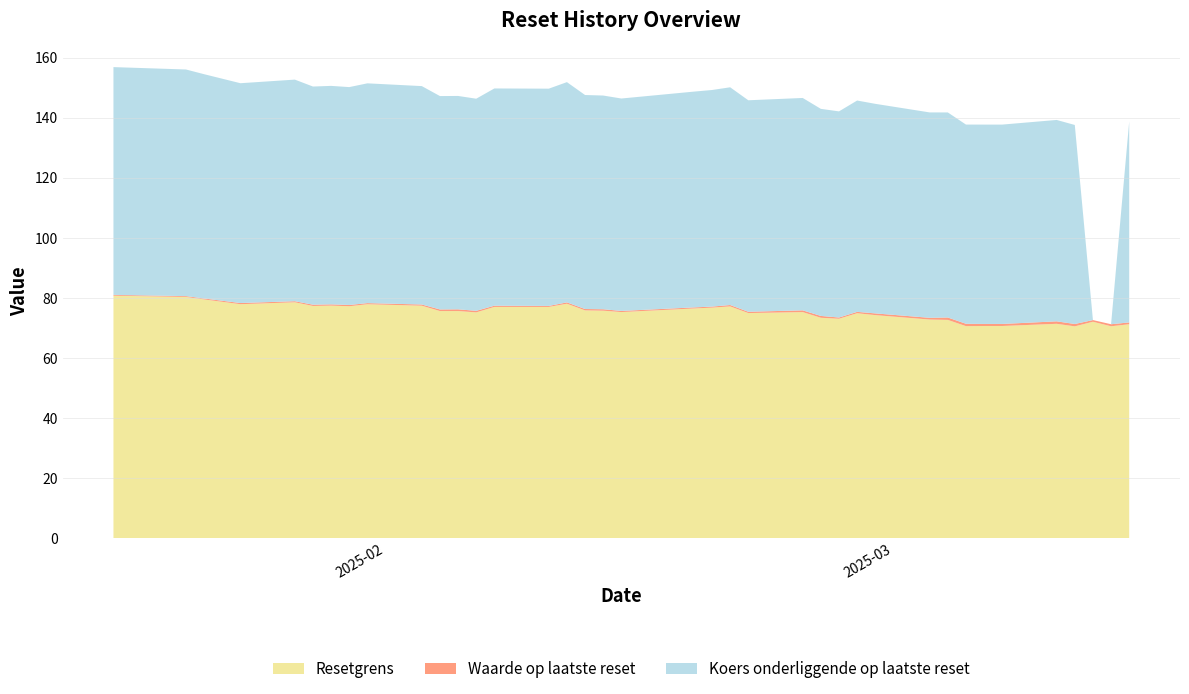

Reading left to right, list all the values displayed in this chart.

Resetgrens: 2025-03-14=71.3	2025-03-13=70.6	2025-03-12=72.1	2025-03-11=70.6	2025-03-10=71.4	2025-03-07=70.7	2025-03-06=70.7	2025-03-05=70.6	2025-03-04=72.7	2025-03-03=72.8	2025-02-28=74.3	2025-02-27=74.9	2025-02-26=73.1	2025-02-25=73.4	2025-02-24=75.3	2025-02-21=75.0	2025-02-20=77.2	2025-02-19=76.8	2025-02-18=76.5	2025-02-14=75.3	2025-02-13=75.8	2025-02-12=75.9	2025-02-11=78.1	2025-02-10=77.0	2025-02-07=77.0	2025-02-06=75.2	2025-02-05=75.6	2025-02-04=75.6	2025-02-03=77.4	2025-01-31=77.9	2025-01-30=77.2	2025-01-29=77.5	2025-01-28=77.3	2025-01-27=78.6	2025-01-24=77.9	2025-01-22=79.5	2025-01-21=80.3	2025-01-17=80.8	38=82.4
Waarde op laatste reset: 2025-03-14=0.6	2025-03-13=0.7	2025-03-12=0.6	2025-03-11=0.8	2025-03-10=0.8	2025-03-07=0.7	2025-03-06=0.7	2025-03-05=0.8	2025-03-04=0.8	2025-03-03=0.6	2025-02-28=0.6	2025-02-27=0.5	2025-02-26=0.4	2025-02-25=0.6	2025-02-24=0.6	2025-02-21=0.4	2025-02-20=0.5	2025-02-19=0.3	2025-02-18=0.4	2025-02-14=0.4	2025-02-13=0.5	2025-02-12=0.5	2025-02-11=0.4	2025-02-10=0.3	2025-02-07=0.4	2025-02-06=0.5	2025-02-05=0.6	2025-02-04=0.5	2025-02-03=0.4	2025-01-31=0.4	2025-01-30=0.4	2025-01-29=0.4	2025-01-28=0.4	2025-01-27=0.3	2025-01-24=0.4	2025-01-22=0.3	2025-01-21=0.3	2025-01-17=0.3	38=0.2
Koers onderliggende op laatste reset: 2025-03-14=66.9	2025-03-13=0.0	2025-03-12=0.0	2025-03-11=66.2	2025-03-10=67.0	2025-03-07=66.4	2025-03-06=66.4	2025-03-05=66.3	2025-03-04=68.3	2025-03-03=68.4	2025-02-28=69.8	2025-02-27=70.3	2025-02-26=68.6	2025-02-25=68.9	2025-02-24=70.7	2025-02-21=70.4	2025-02-20=72.5	2025-02-19=72.1	2025-02-18=71.8	2025-02-14=70.7	2025-02-13=71.1	2025-02-12=71.2	2025-02-11=73.3	2025-02-10=72.3	2025-02-07=72.3	2025-02-06=70.6	2025-02-05=71.0	2025-02-04=71.0	2025-02-03=72.7	2025-01-31=73.2	2025-01-30=72.5	2025-01-29=72.7	2025-01-28=72.6	2025-01-27=73.8	2025-01-24=73.2	2025-01-22=74.7	2025-01-21=75.4	2025-01-17=75.8	38=77.4